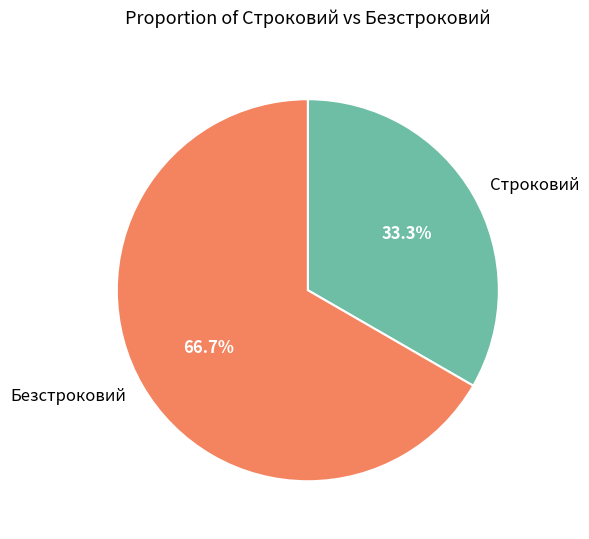

Is the sum of Строковий and Безстроковий greater than half?

Yes